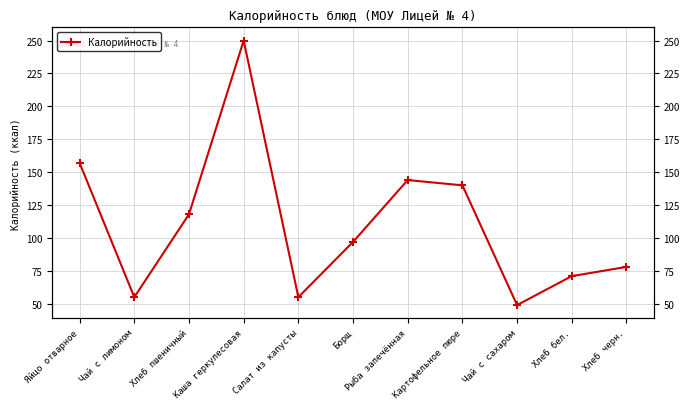

List the labels in order of value, smallest first.

Чай с сахаром, Чай с лимоном, Салат из капусты, Хлеб бел., Хлеб черн., Борщ, Хлеб пшеничный, Картофельное пюре, Рыба запечённая, Яйцо отварное, Каша геркулесовая